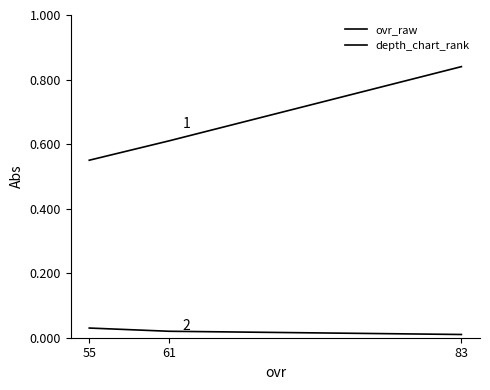

The ovr_raw series shows 84 at 83. True or false?

True